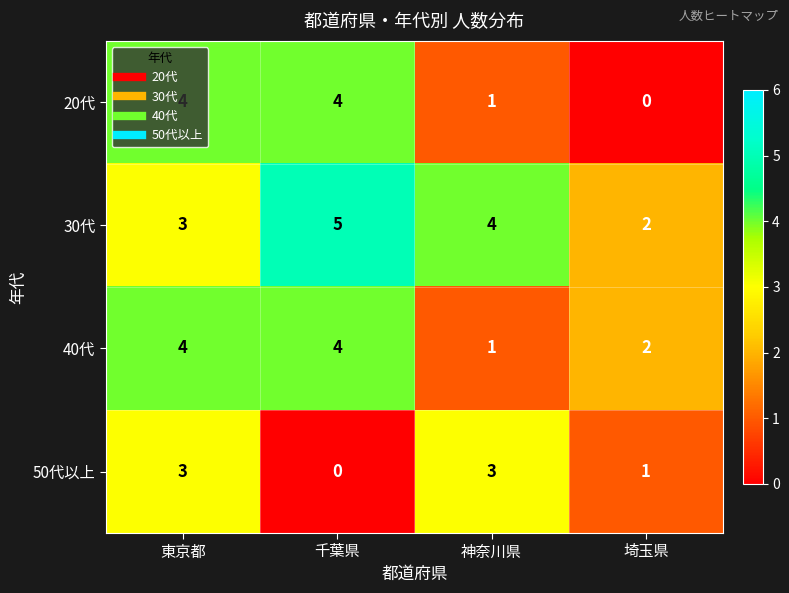

True or false: 40代 has a value of 3 at 埼玉県.

False